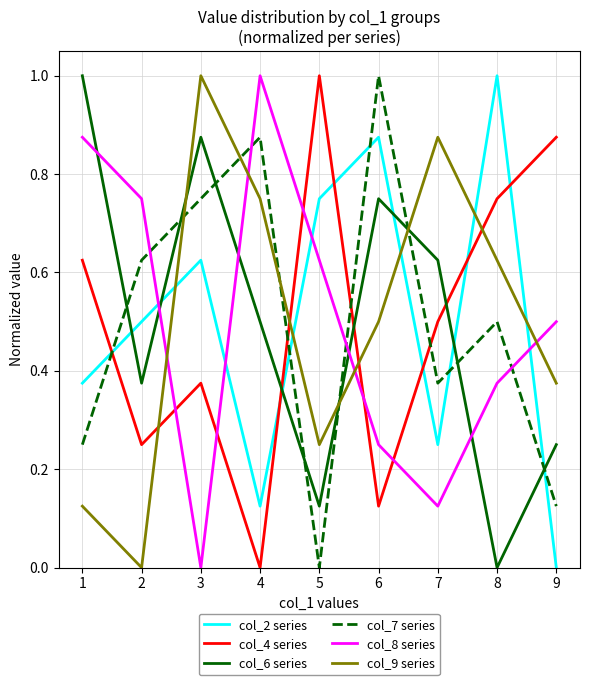

At which label does col_7 series reach its minimum?

5